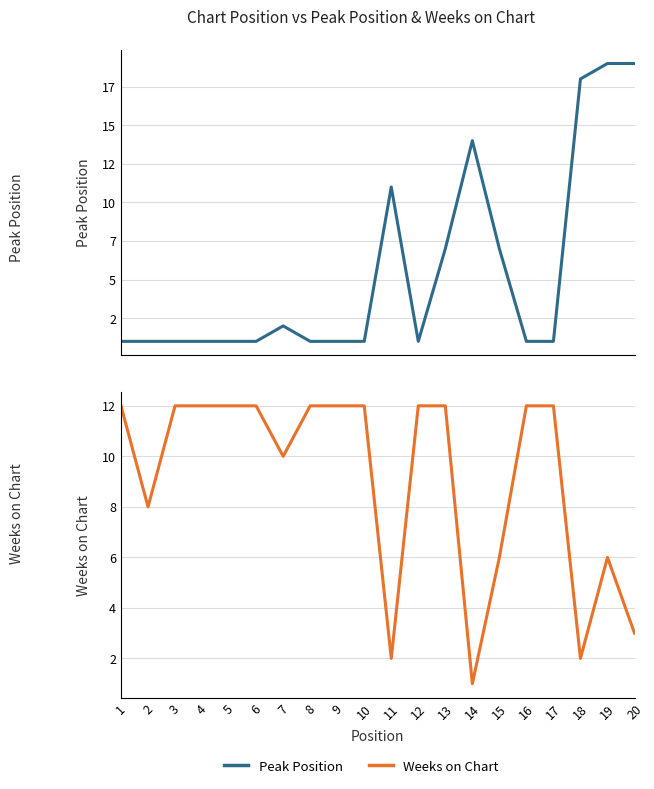

At which label is Weeks on Chart closest to 6?

15